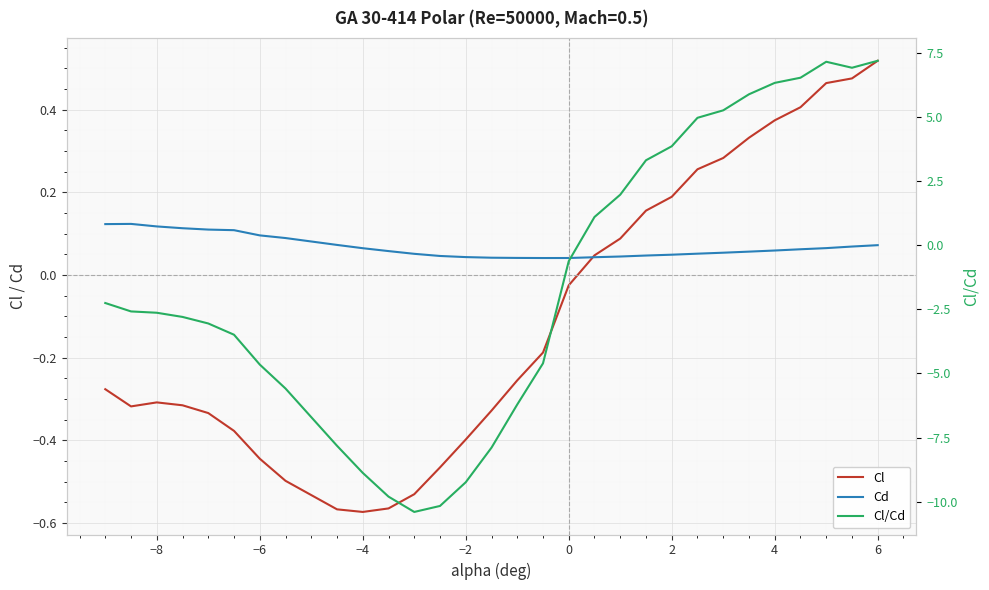

What is the average value of the Cl/Cd series?

-1.4